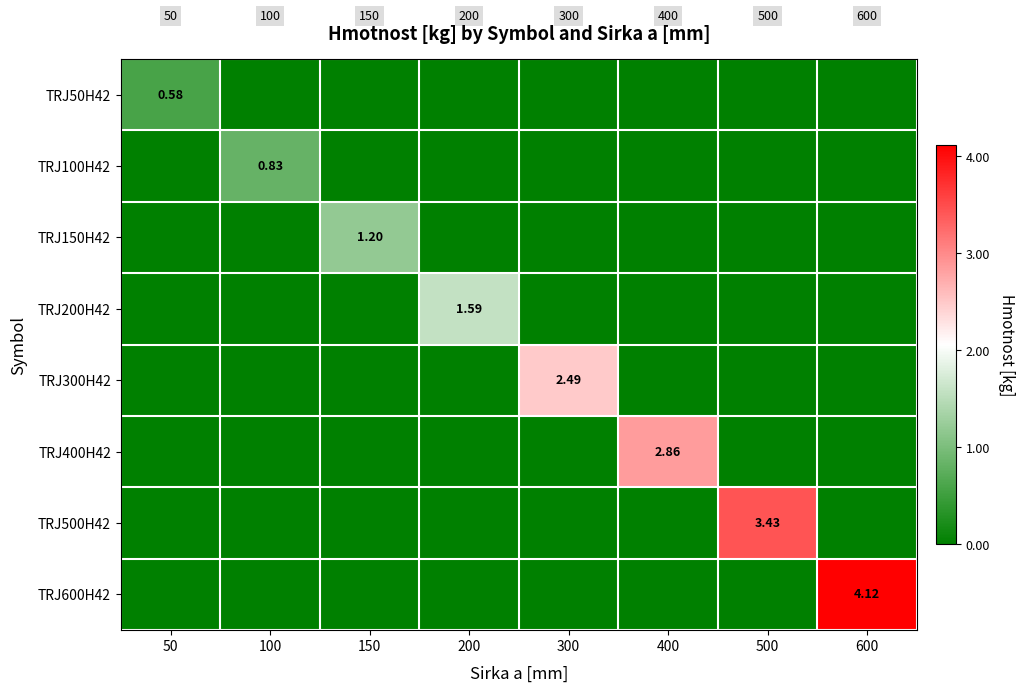

How many positive values does the TRJ200H42 series have?

1